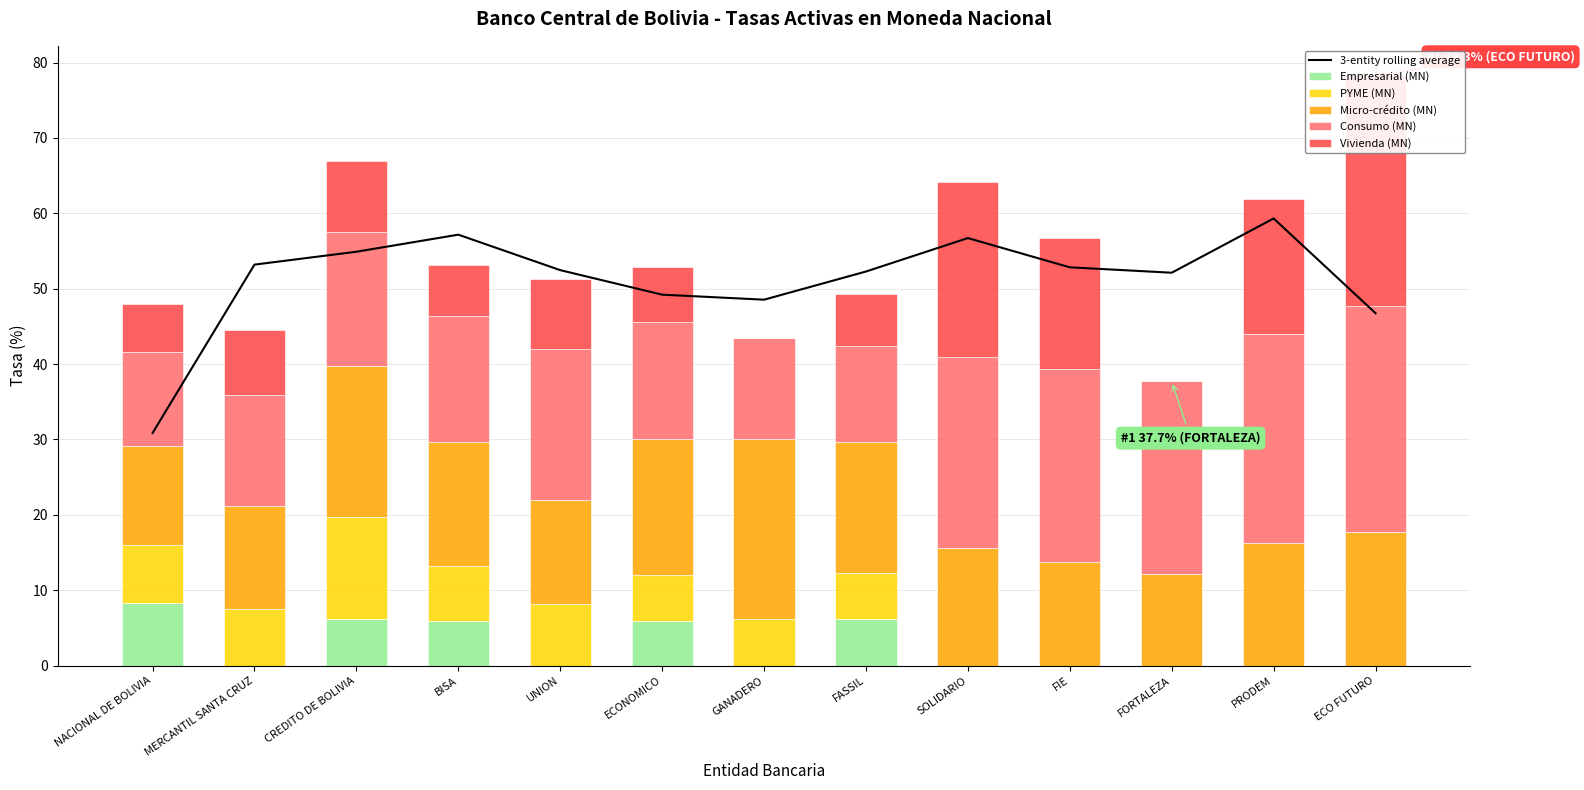

True or false: Micro-crédito (MN) has a value of 13.8 at UNION.

True